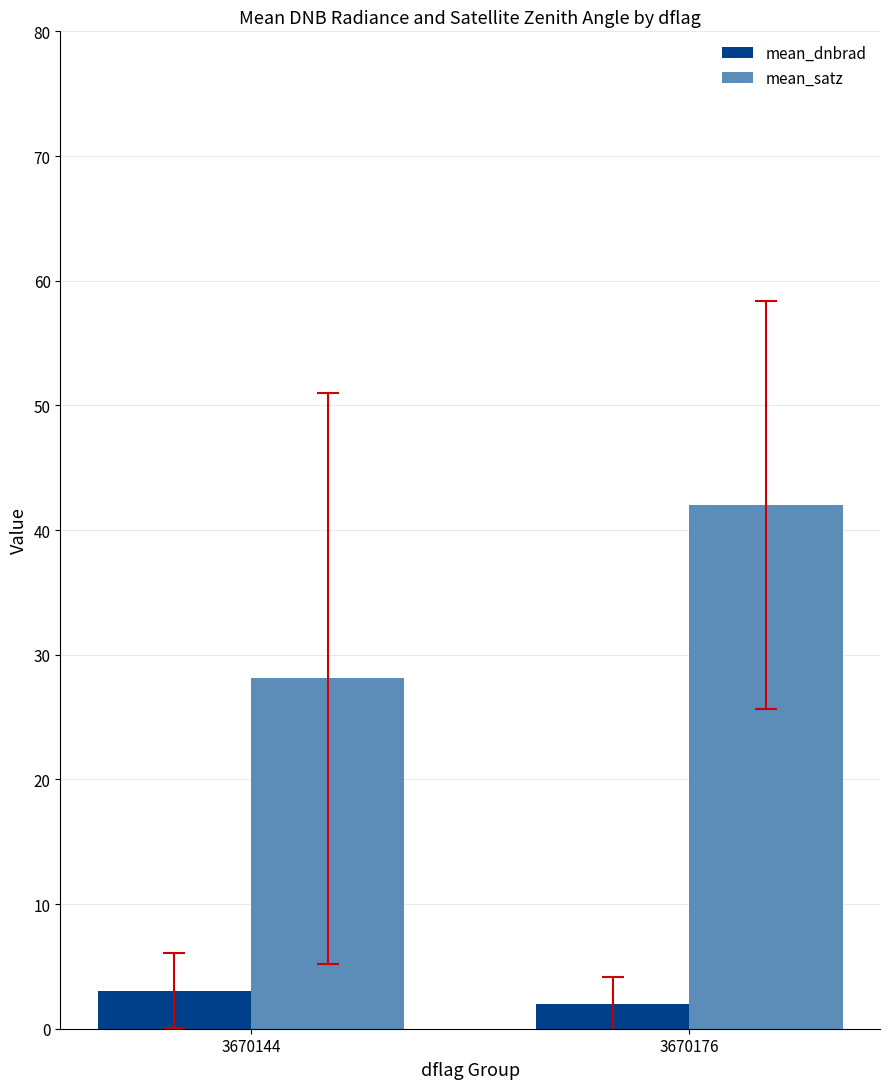

Rank the series by their maximum value, from lowest to highest.

mean_dnbrad, mean_satz